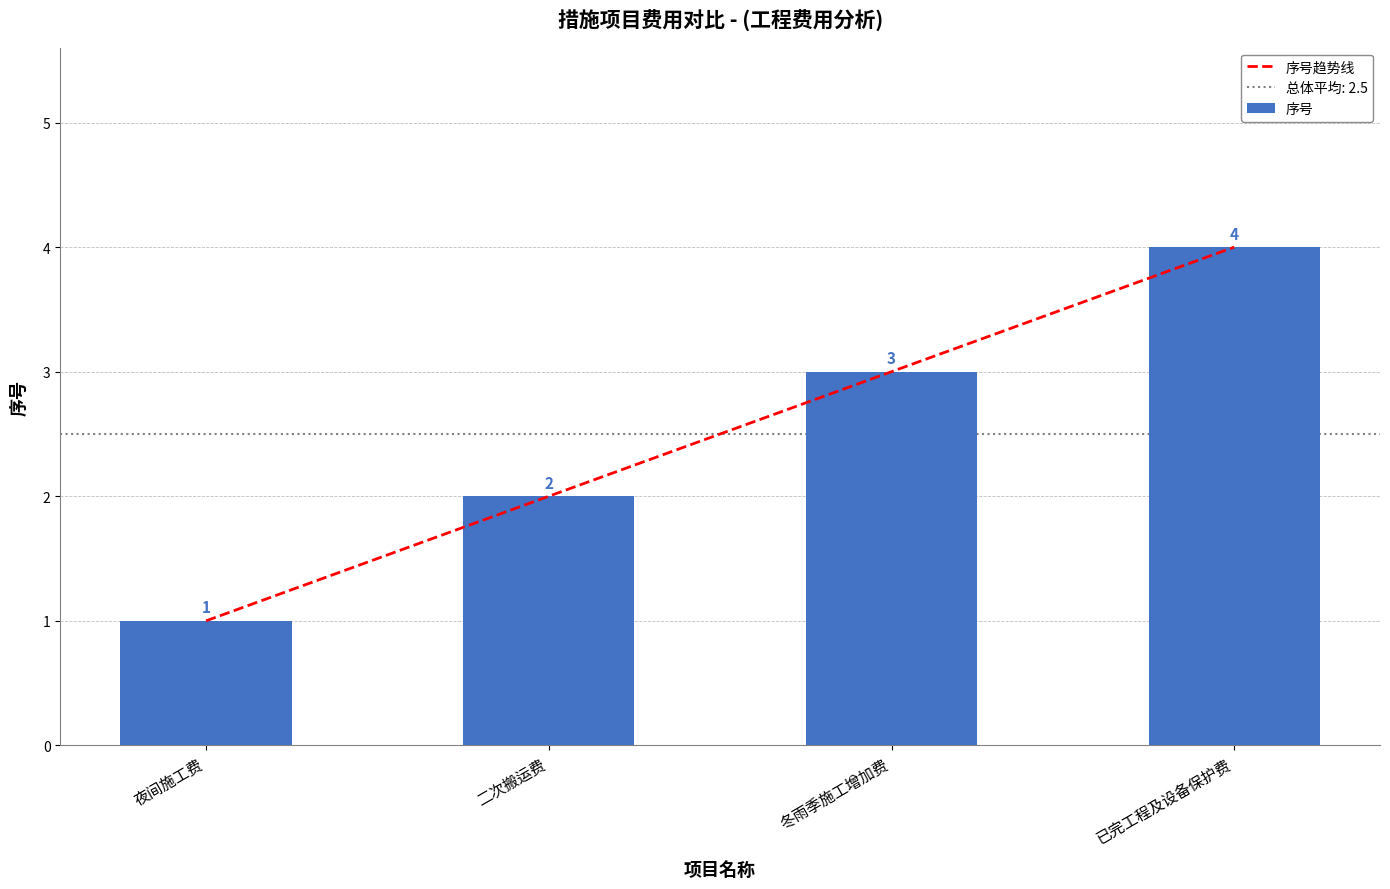

What is the maximum value for 序号?

4